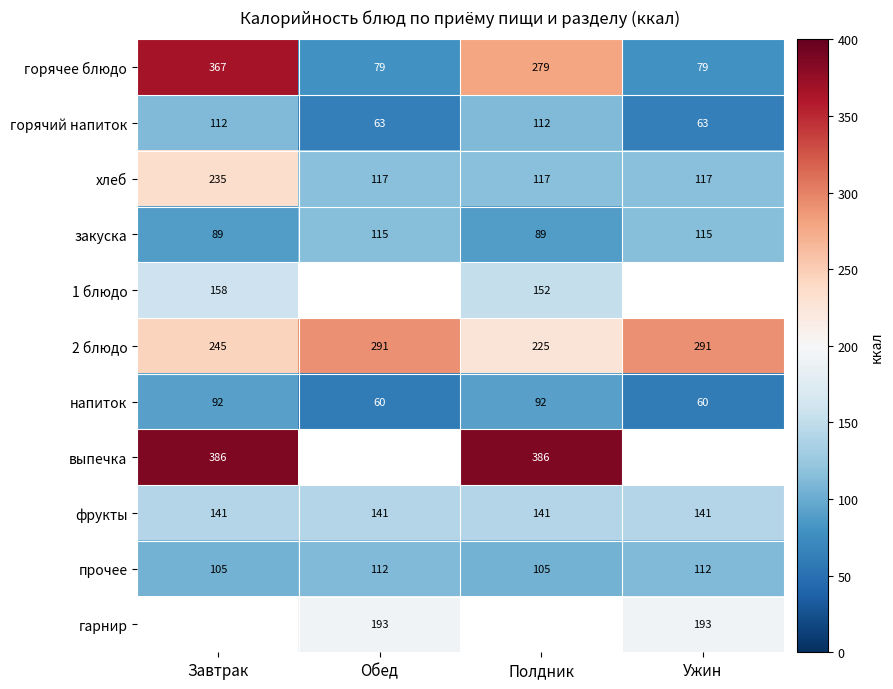

What is the sum of the хлеб values at Полдник and Ужин?

234